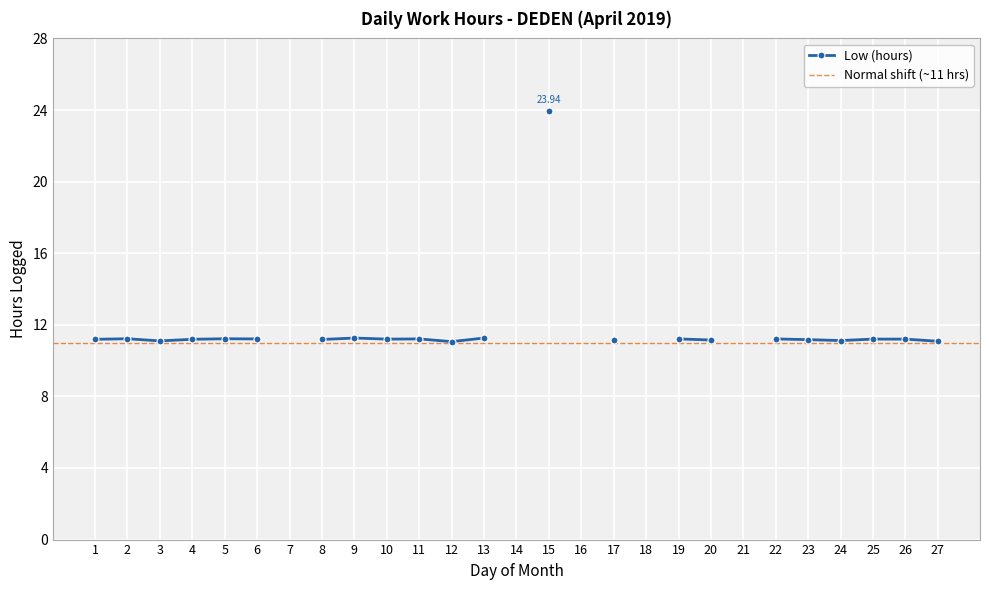

Rank the categories by value from highest to lowest.

15, 9, 13, 2, 5, 6, 11, 19, 22, 10, 25, 26, 1, 4, 8, 23, 20, 17, 24, 3, 27, 12, 7, 14, 16, 18, 21